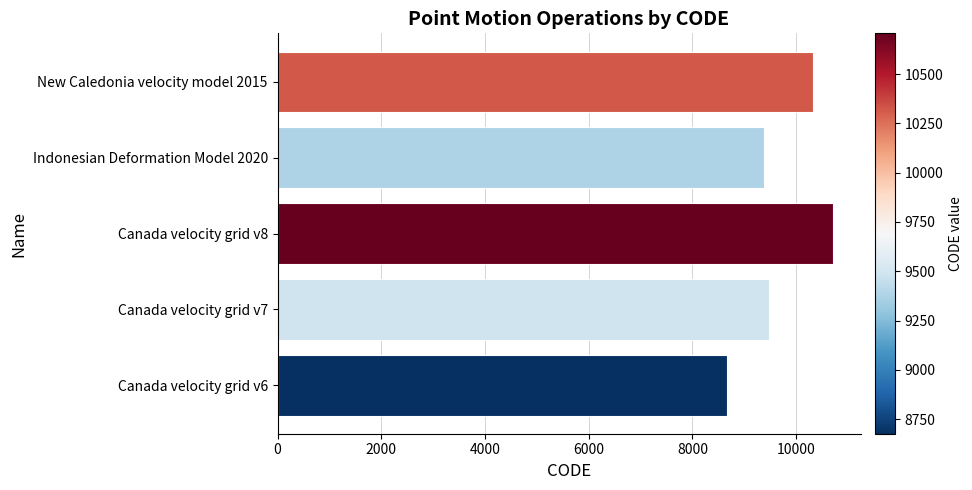

Reading top to bottom, transcribe all the data shown in this chart.

10323	9375	10707	9483	8676